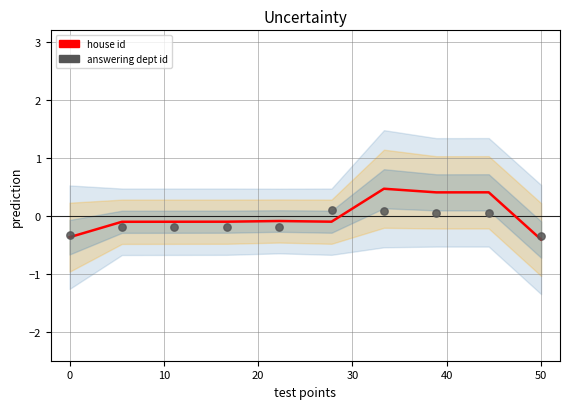

Which series has the largest Y range (max minus min)?

house id